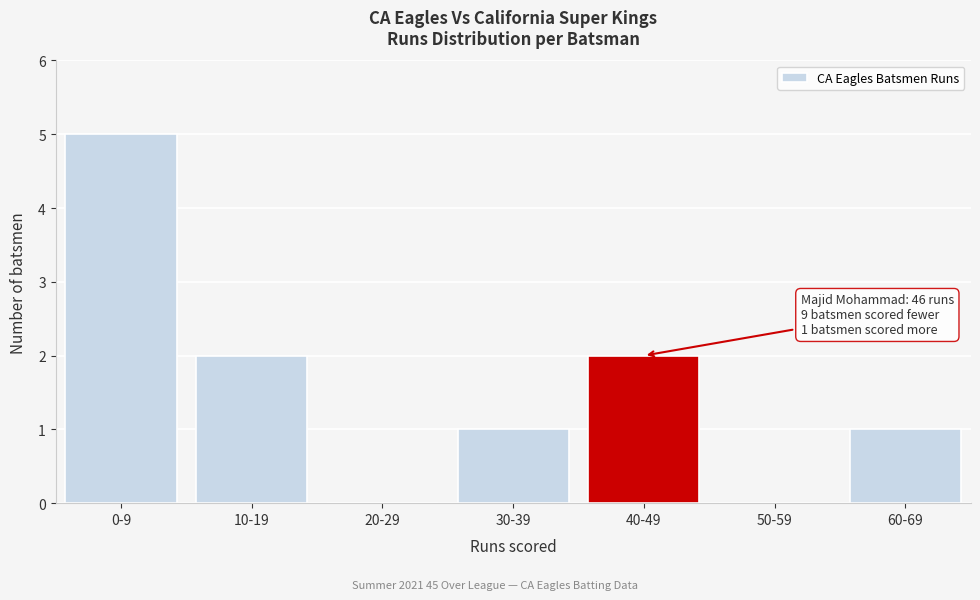

Reading left to right, transcribe all the data shown in this chart.

0-9=5	10-19=2	20-29=0	30-39=1	40-49=2	50-59=0	60-69=1